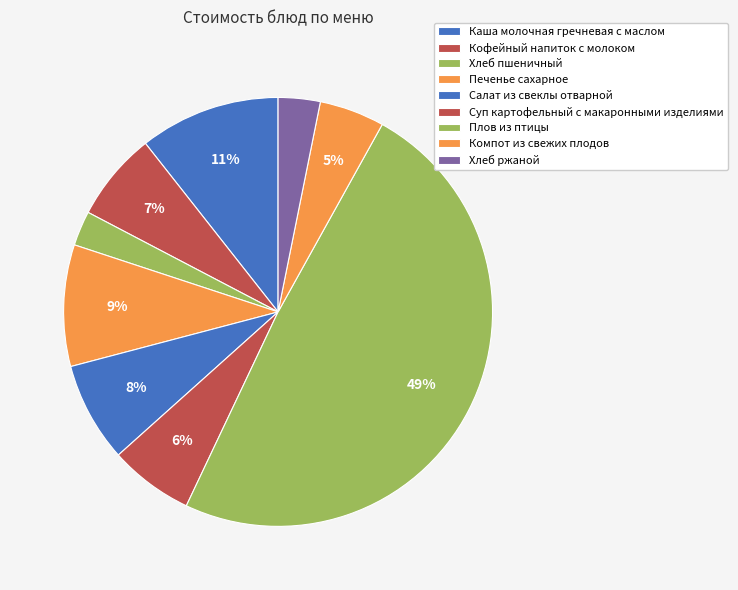

How many segments does this pie chart have?

9